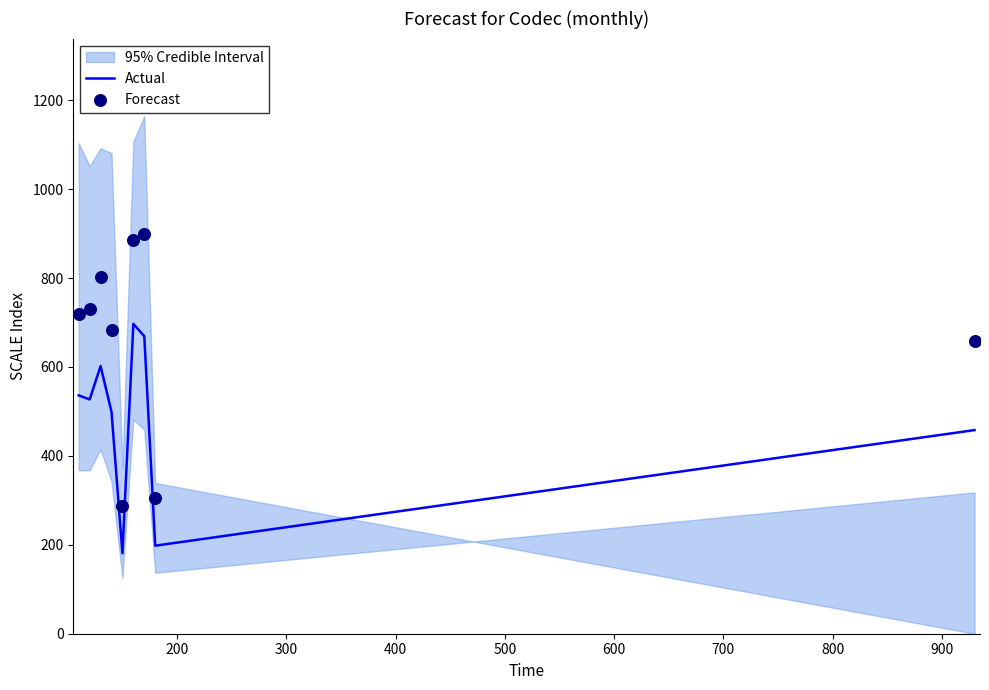

Which series reaches the maximum Y coordinate?

Forecast